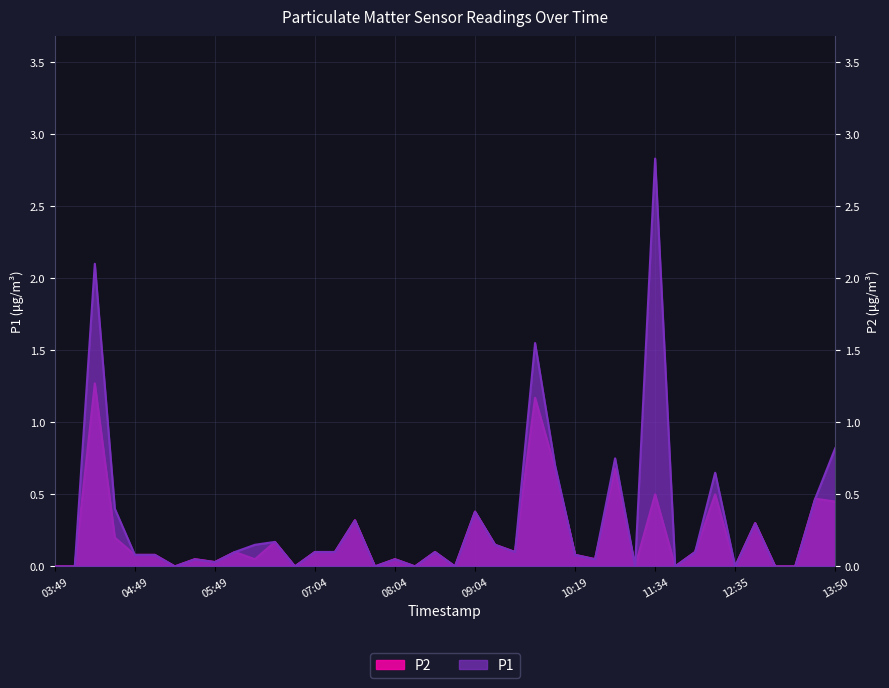

At how many categories does at least one series exceed 2?

2